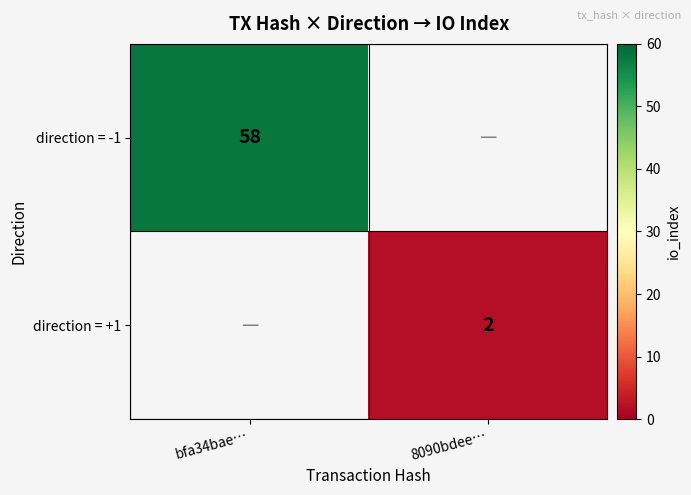

True or false: direction = -1 has a value of 58 at bfa34bae….

True